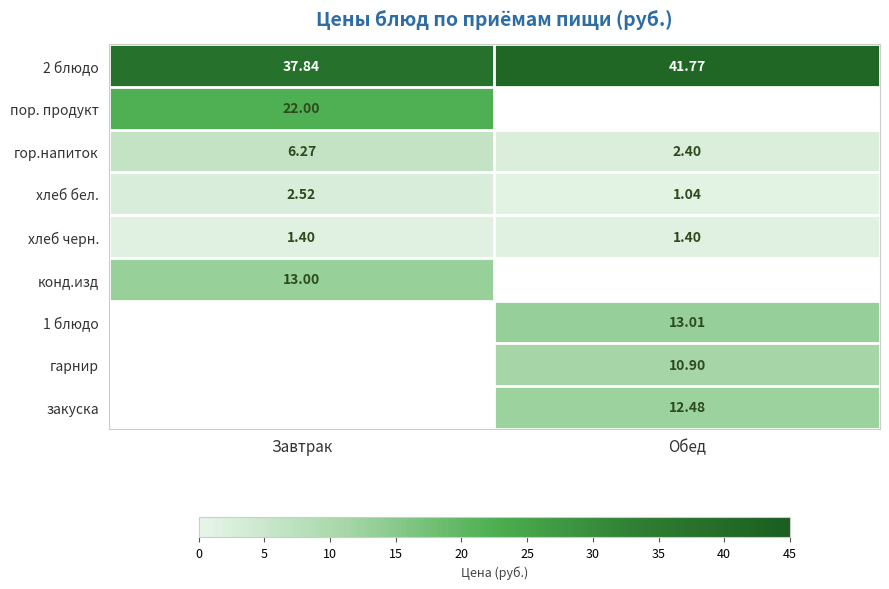

The гарнир series shows 16.6 at Обед. True or false?

False